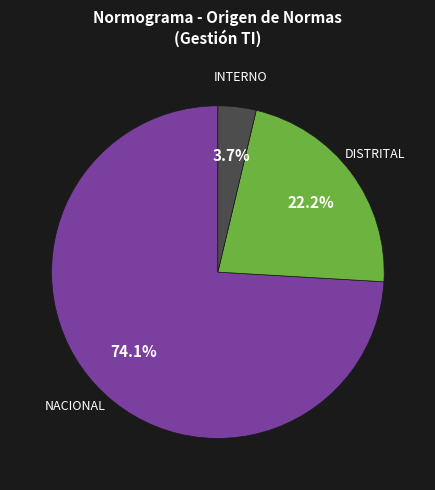

Does any single category account for the majority?

Yes